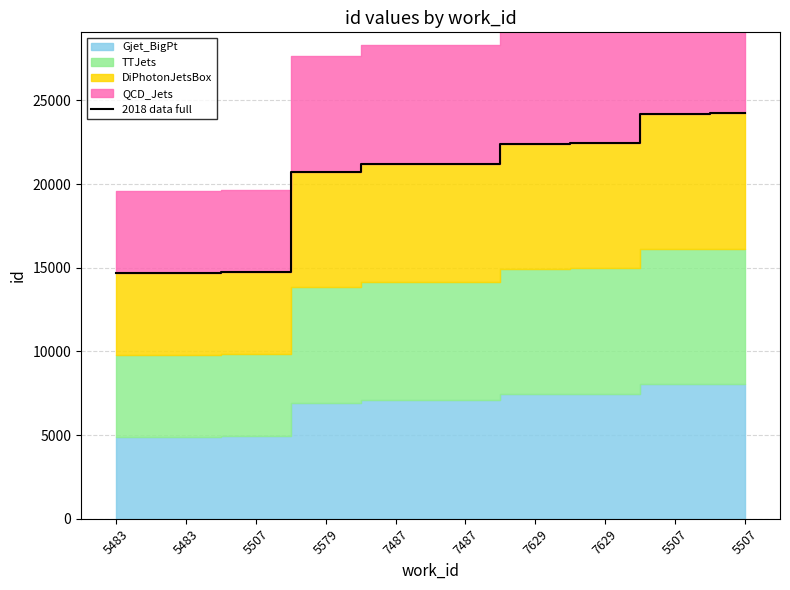

What is the greatest value displayed?

24227